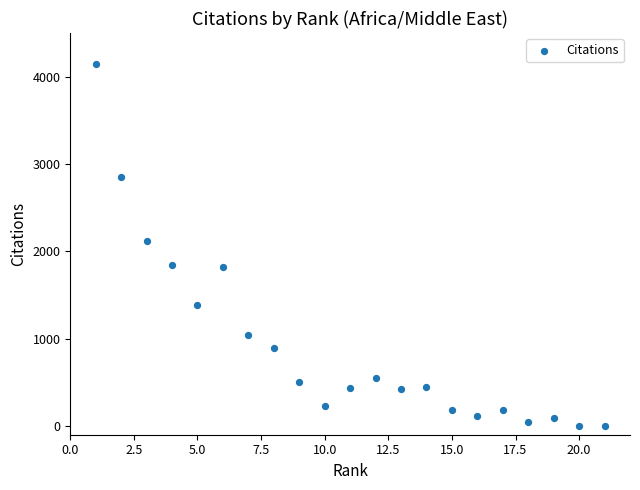

What is the range of X values (max minus min)?

20